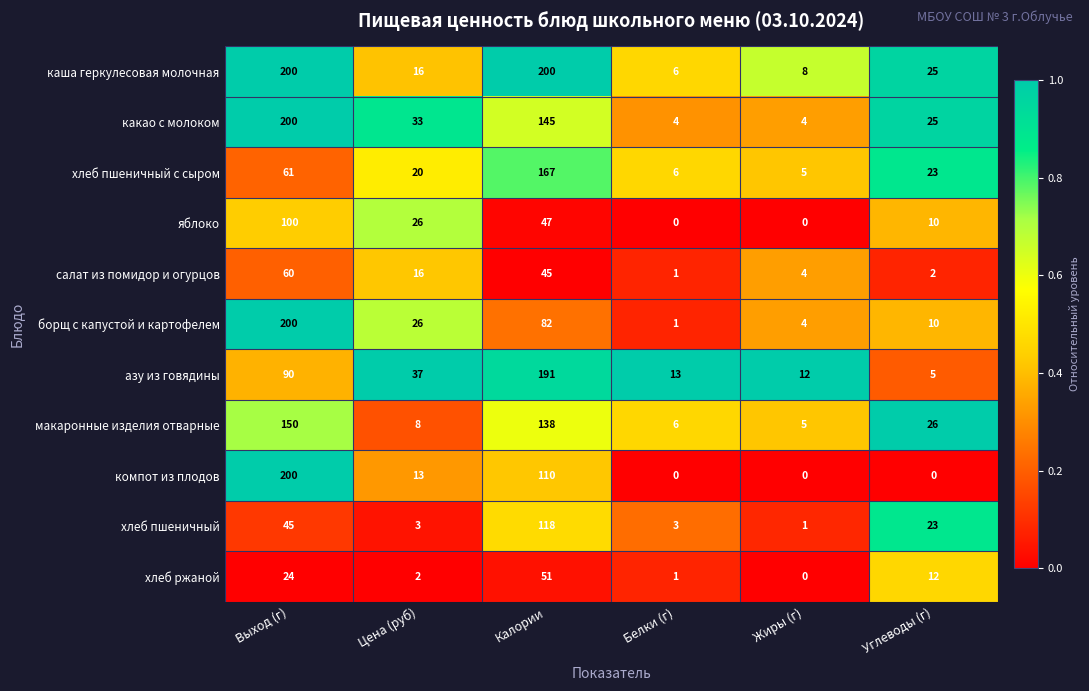

The value of салат из помидор и огурцов at Белки (г) is 1. True or false?

True